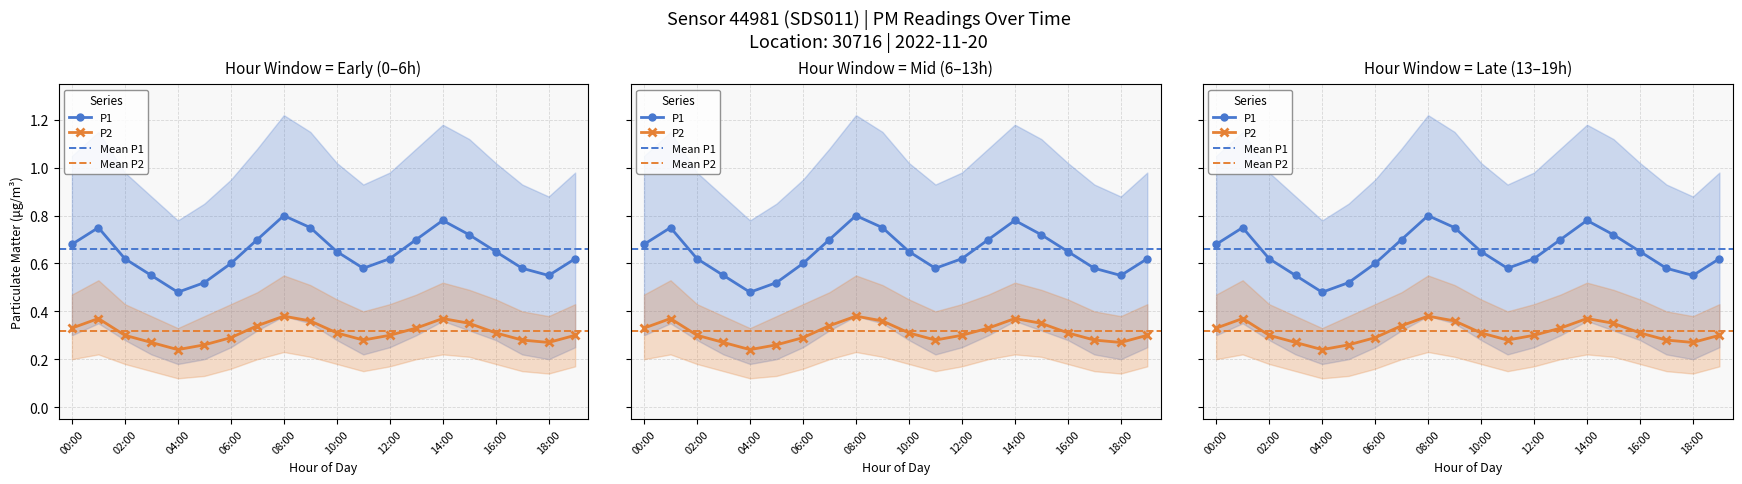

Is the value of P1_high at 04:00 greater than the value of P2_high at 17:00?

Yes